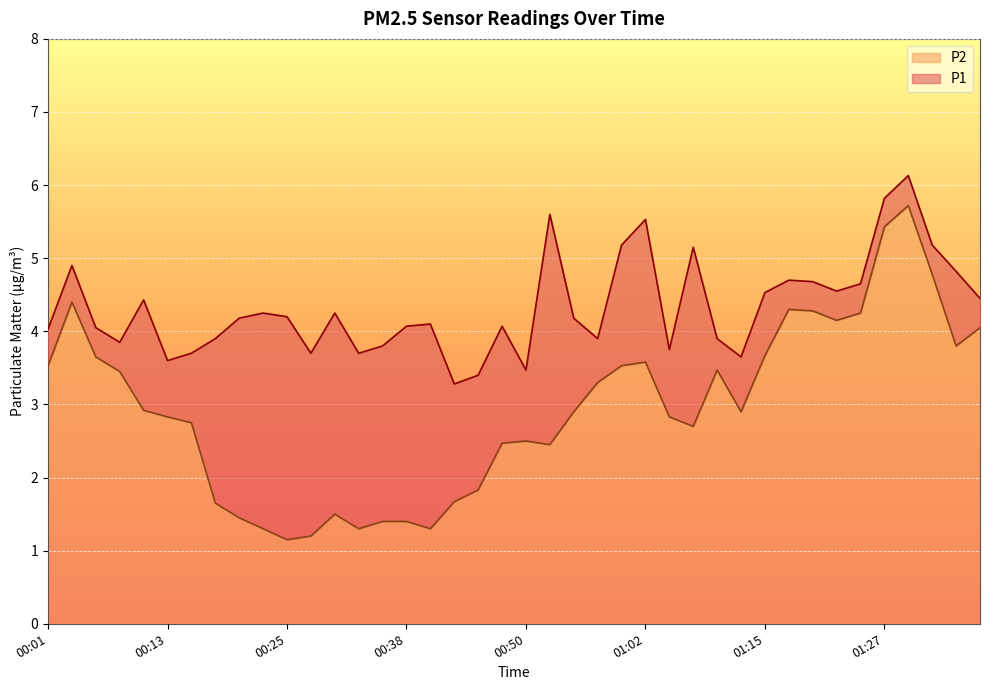

Rank the series by their average value, from lowest to highest.

P2, P1